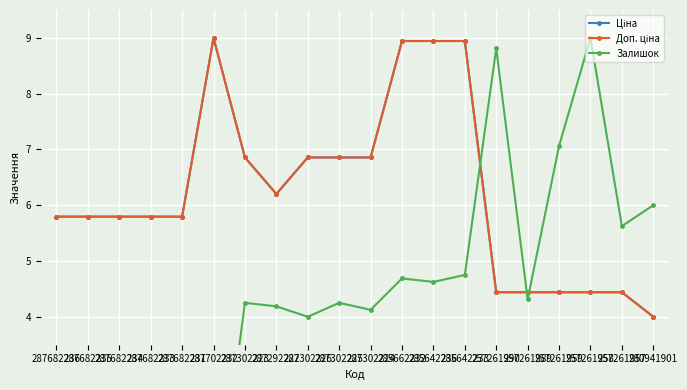

What is the average value of the Залишок series?

3.8